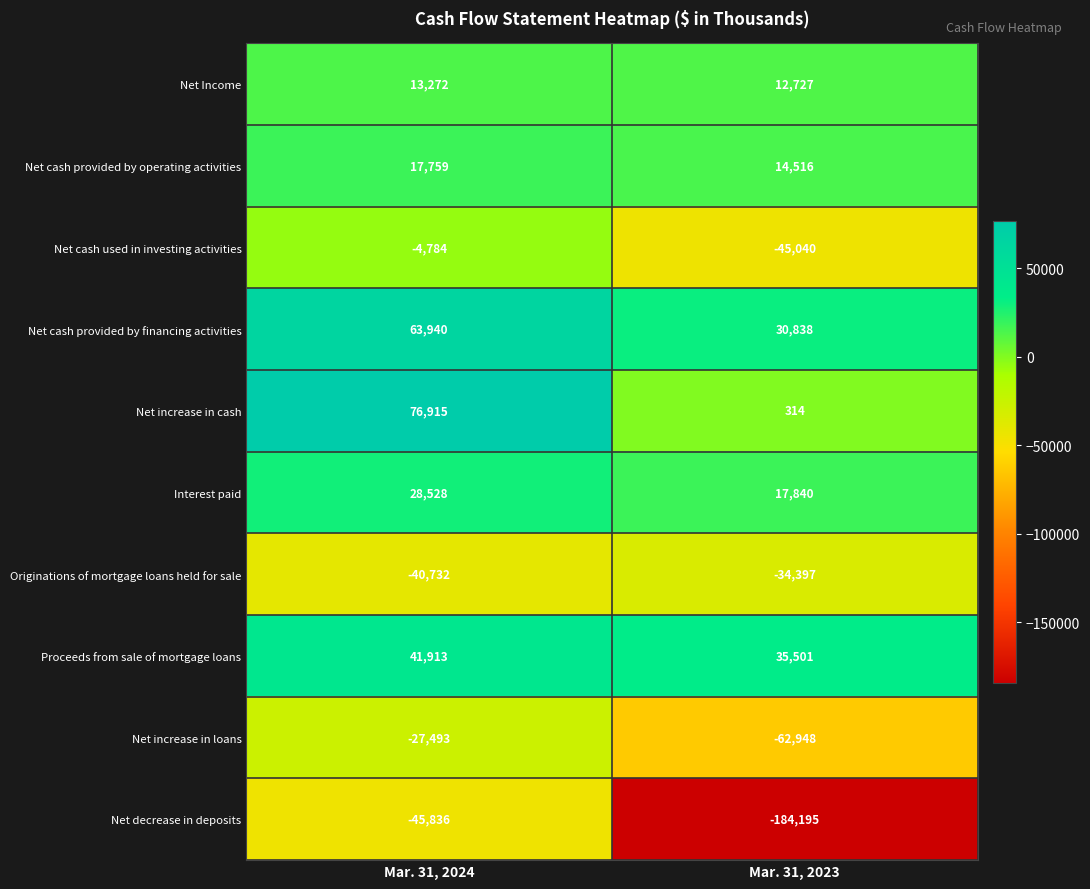

Is it true that Proceeds from sale of mortgage loans equals 54973 at Mar. 31, 2024?

False